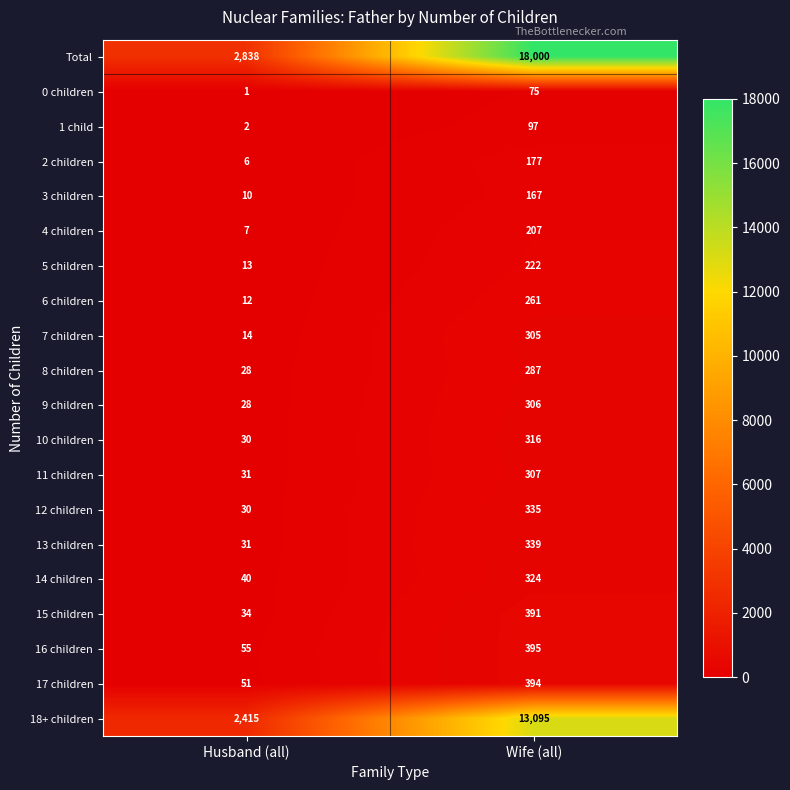

What is the sum of all 12 children values?

365